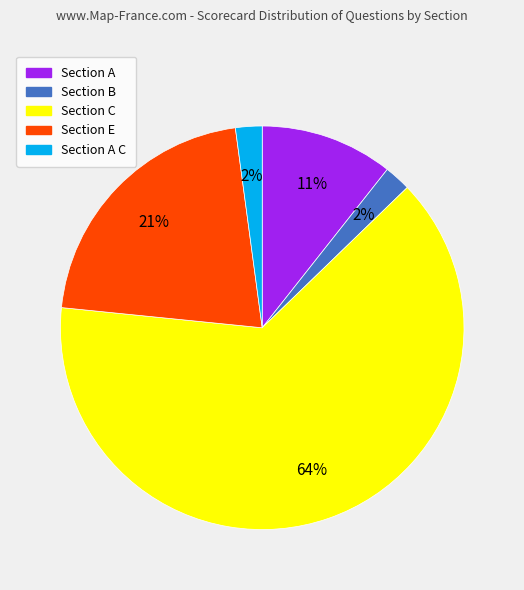

To the nearest percent, what is the average slice percentage?

20%